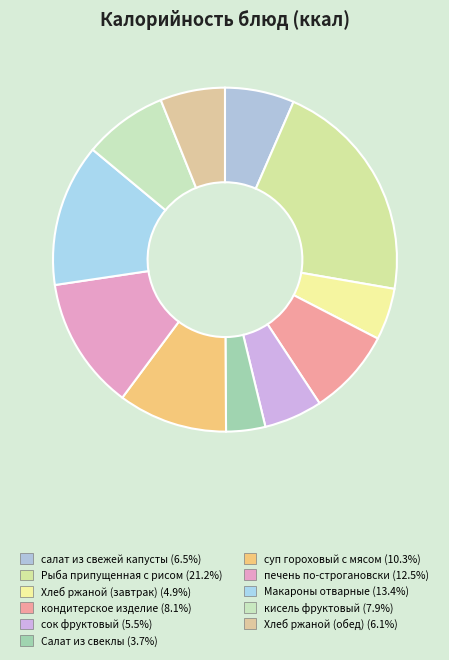

Count the number of slices in the pie.

11